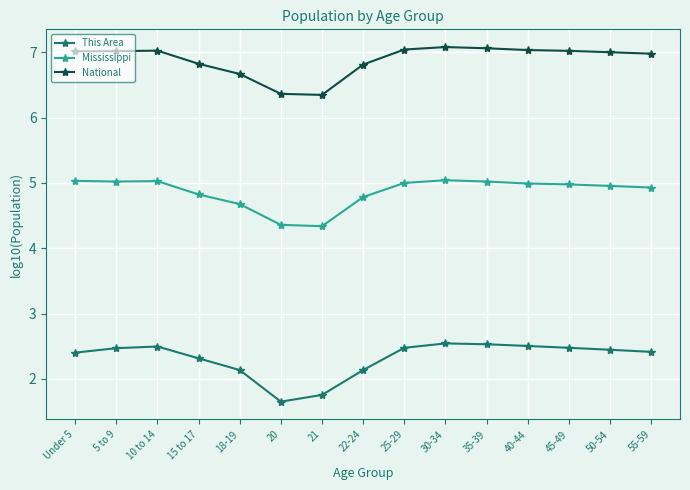

What is the spread (max minus min) of values at 20?

4.7